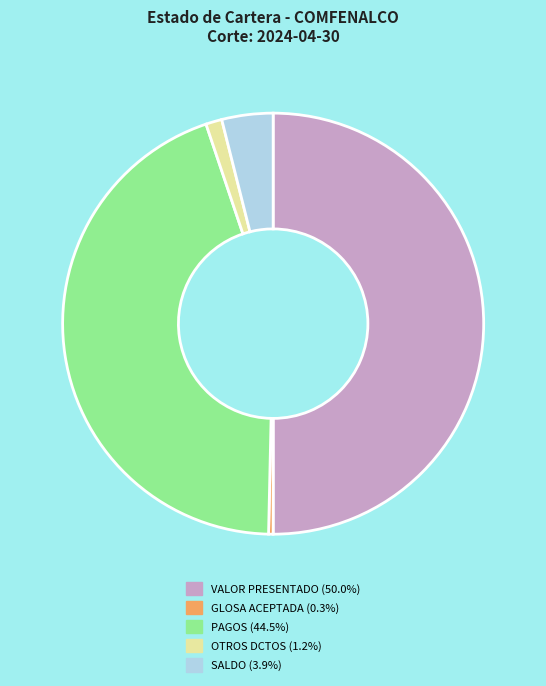

How many slices are in this pie chart?

5